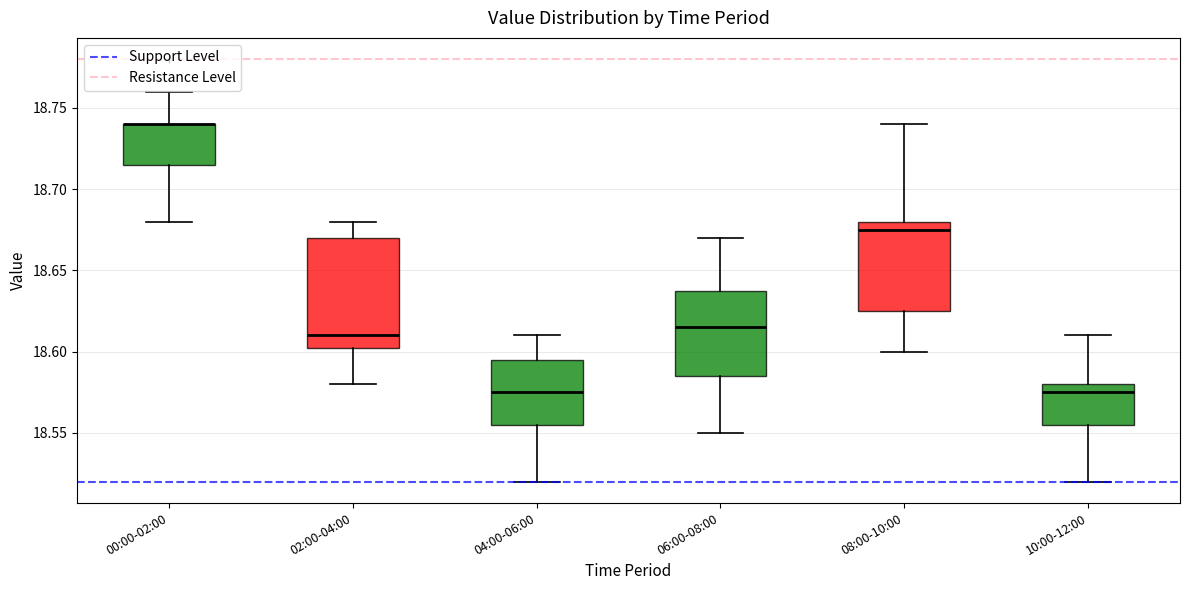

Which box is the tallest, from its lower edge to its upper edge?

02:00-04:00